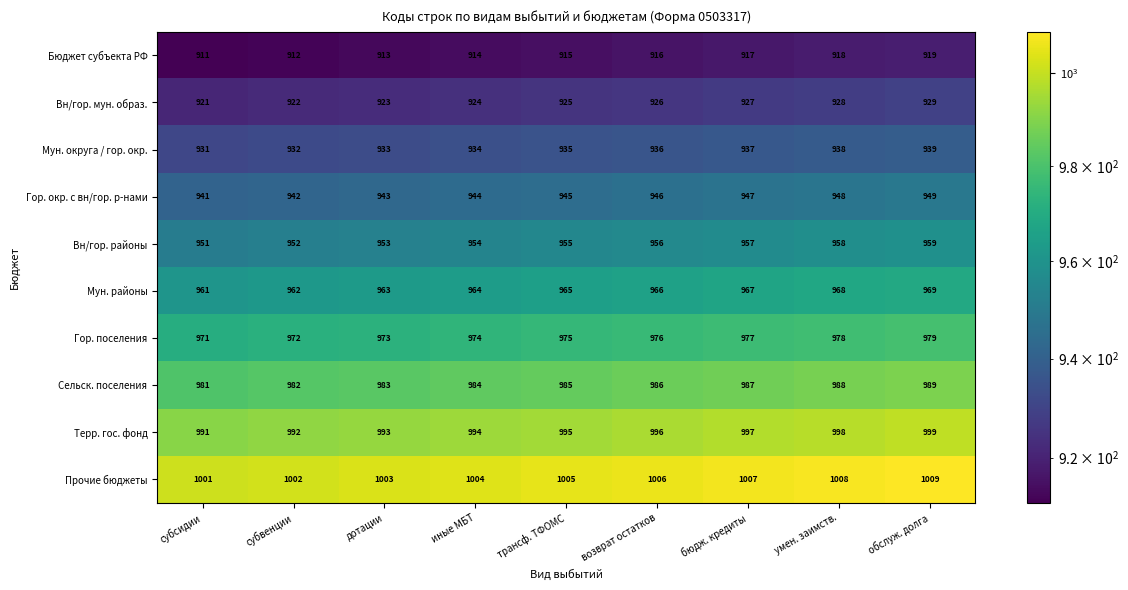

What is the difference between the Мун. районы values at возврат остатков and субвенции?

4